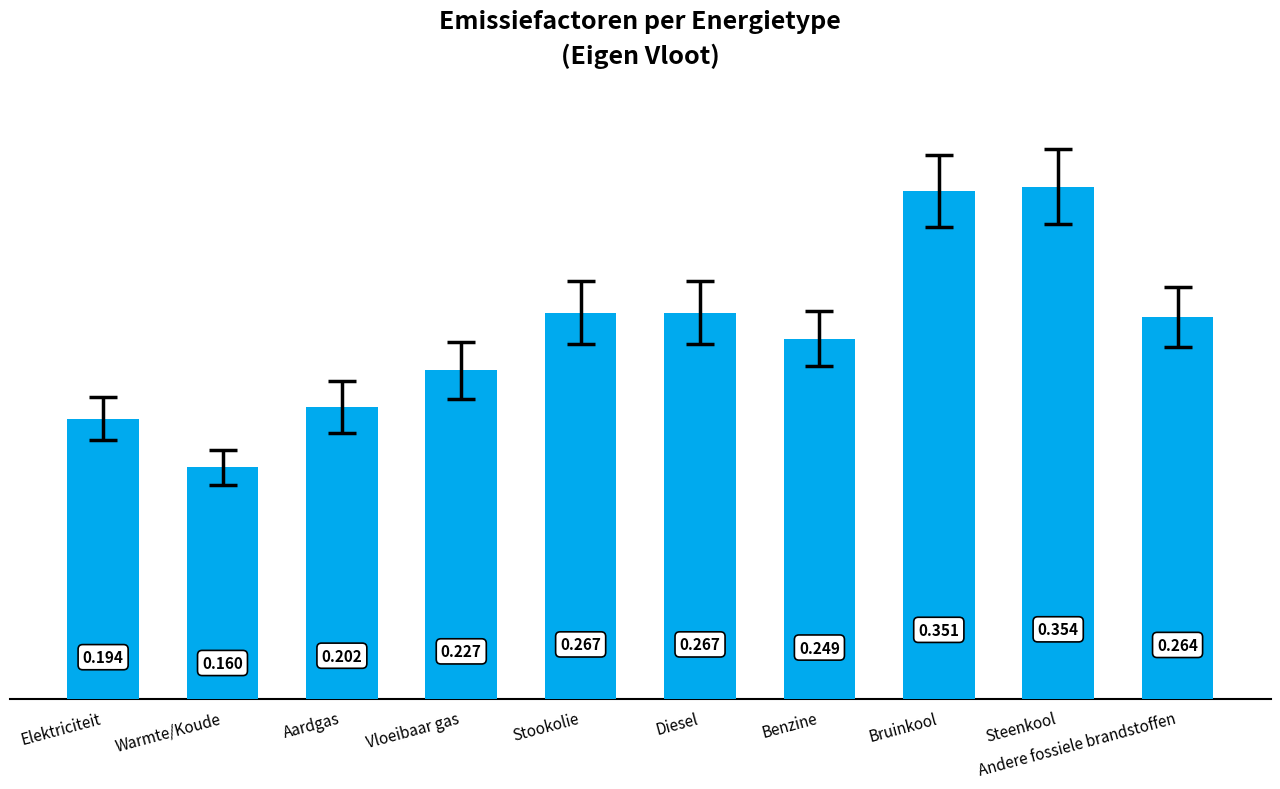

What is the label of the 9th bar from the right?

Warmte/Koude